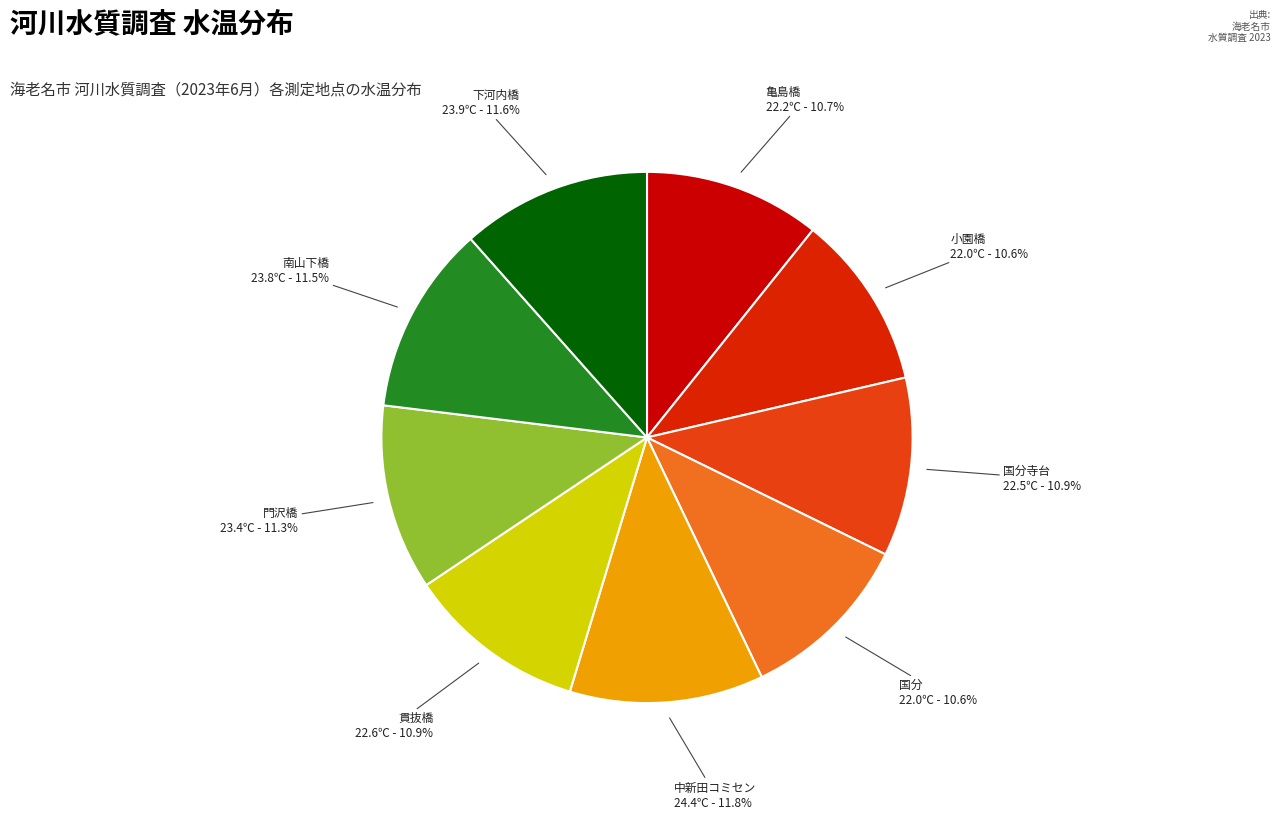

What is the smallest slice in the pie chart?

小園橋